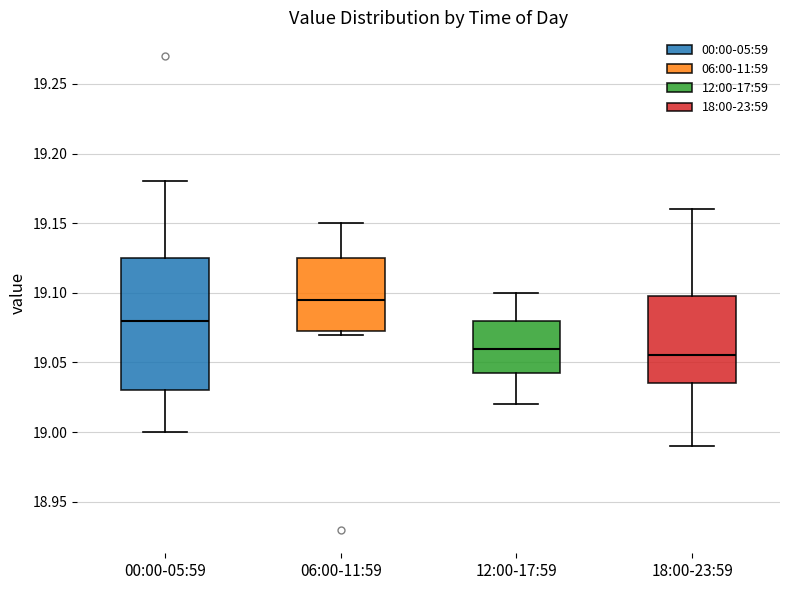

Reading left to right, transcribe this box plot: for each box, give where its median line is, the range the box spans, and where its two whiskers end, as read against the y-axis. The values are not printed on the chart, so give them approximately, as read against the axis.

00:00-05:59: median 19.080, box 19.030 to 19.125, whiskers 19.000 to 19.180
06:00-11:59: median 19.095, box 19.075 to 19.125, whiskers 19.070 to 19.150
12:00-17:59: median 19.060, box 19.045 to 19.080, whiskers 19.020 to 19.100
18:00-23:59: median 19.055, box 19.035 to 19.100, whiskers 18.990 to 19.160